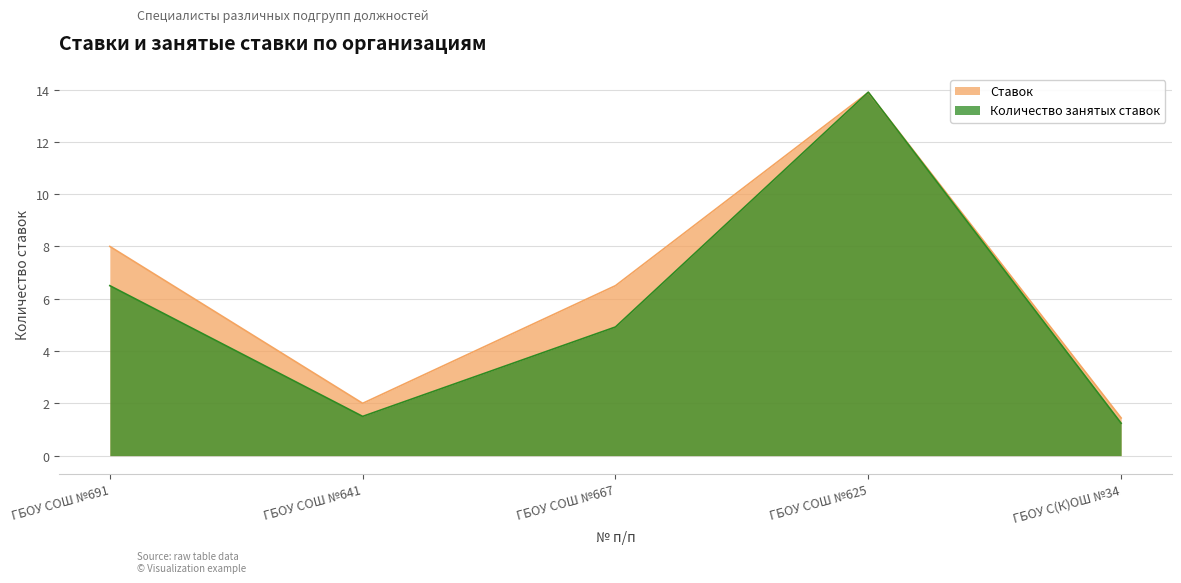

At how many categories does at least one series exceed 10?

1